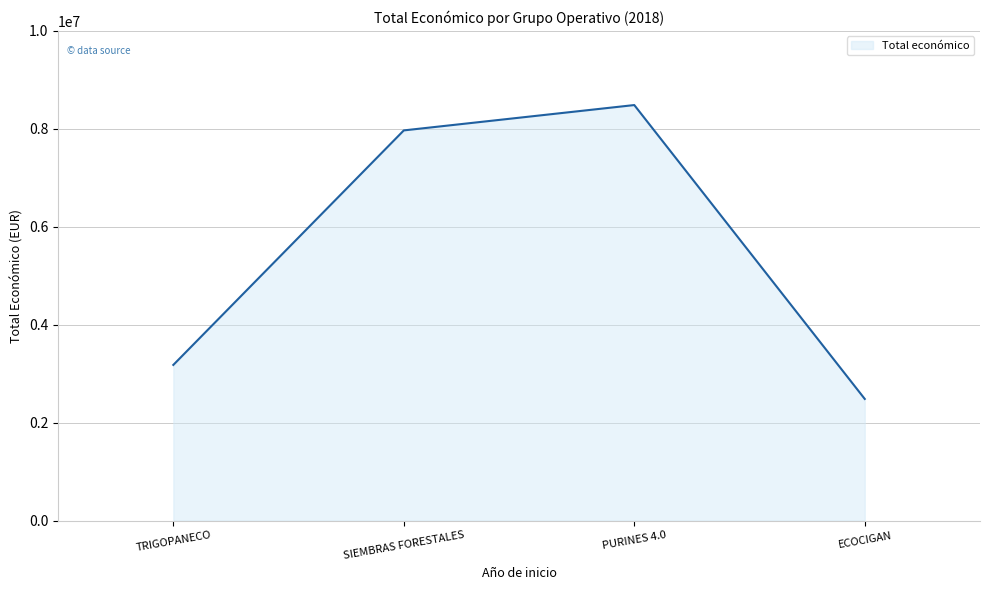

At which category does the chart reach its minimum across all series?

ECOCIGAN